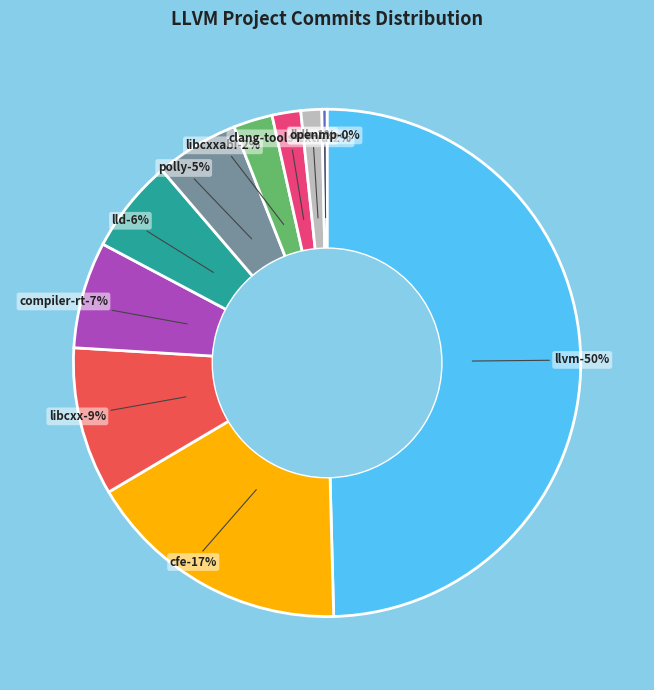

Between clang-tools-extra and llvm, which is larger?

llvm